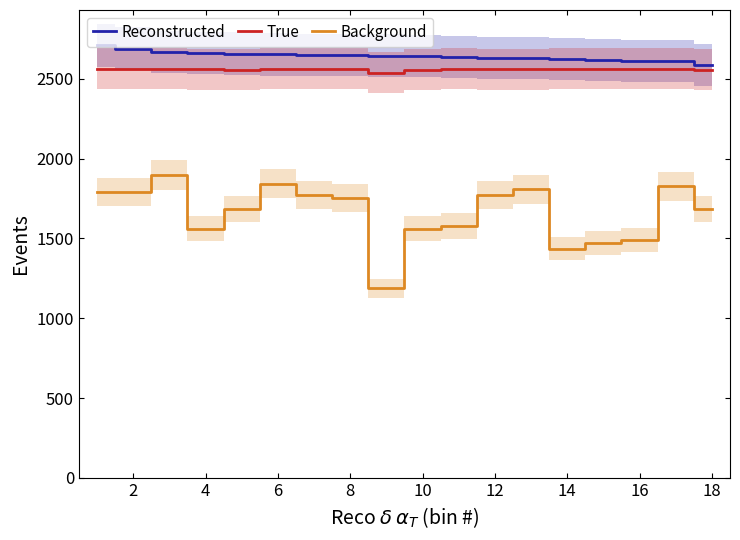

True or false: Reconstructed and True intersect in this chart.

False